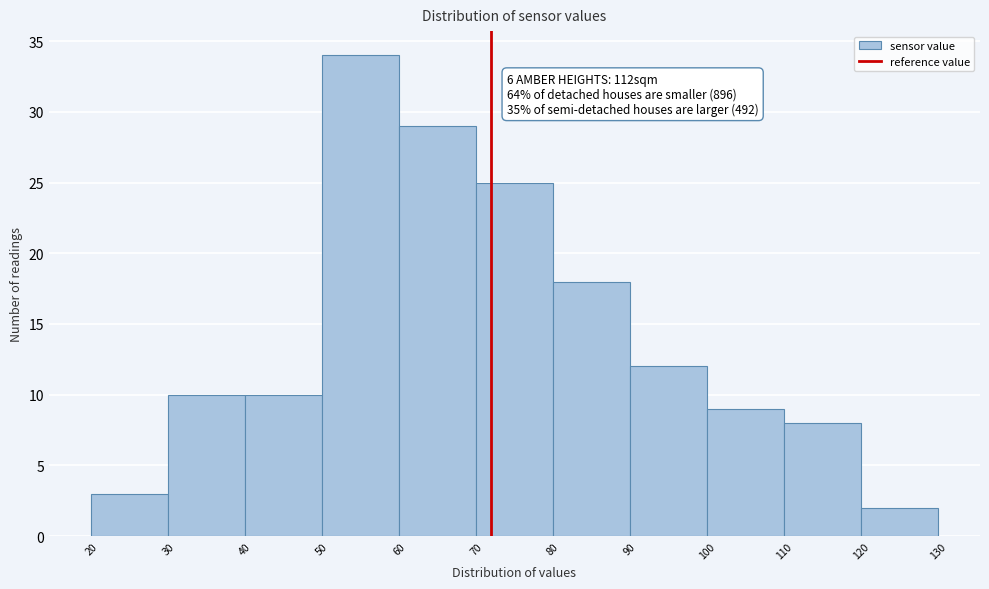

Over which range of the x-axis is the bar tallest?

50 to 60